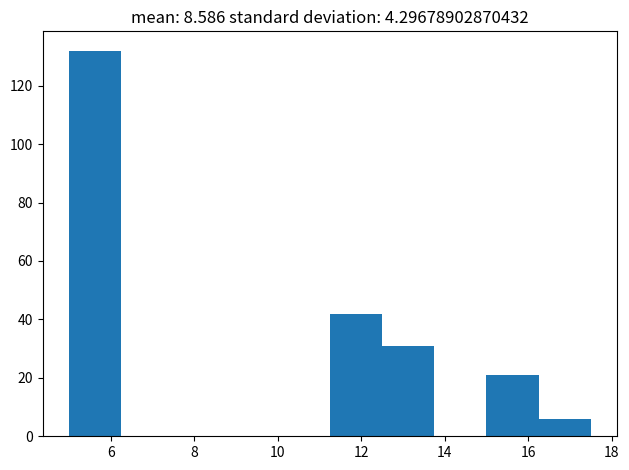

How tall is the bar that spans 11.25 to 12.50 on the x-axis? Neither the bar edges nor the heights are printed on the chart, so give them approximately, as read against the axes.

42